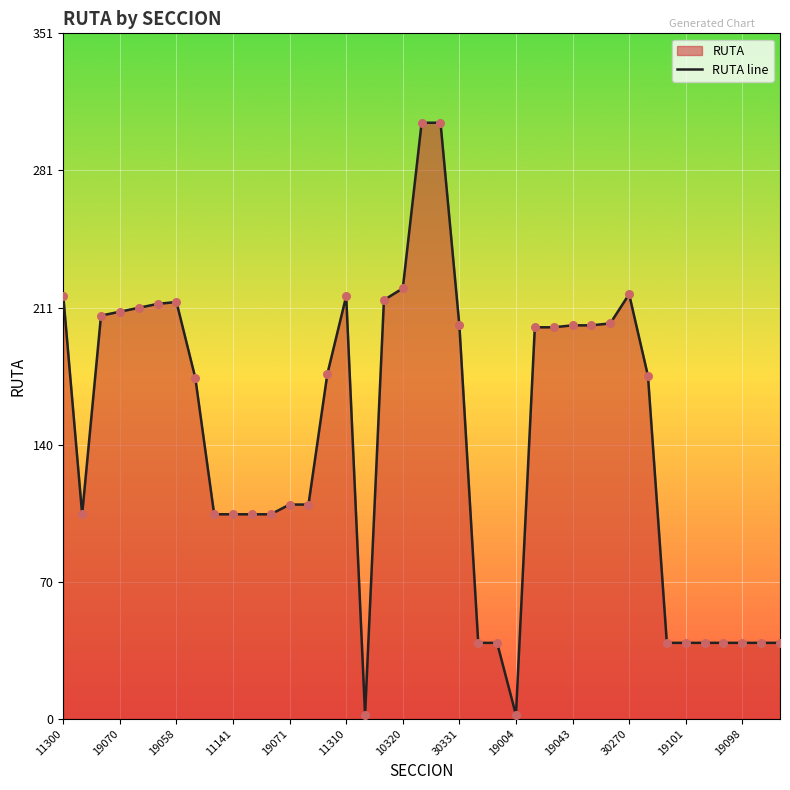

What is the ratio of the value at 19101 to the value at 19100?

1.0